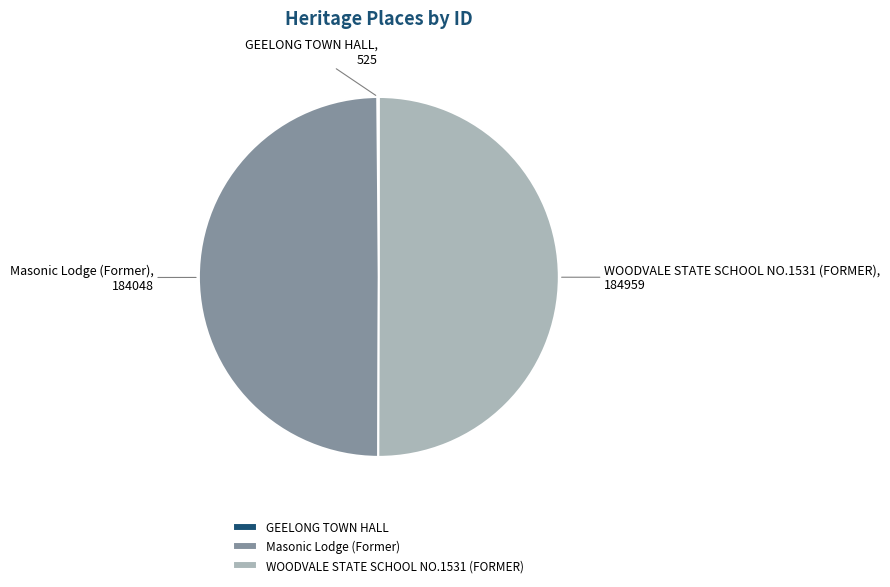

What is the ratio of the value at WOODVALE STATE SCHOOL NO.1531 (FORMER) to the value at Masonic Lodge (Former)?

1.0